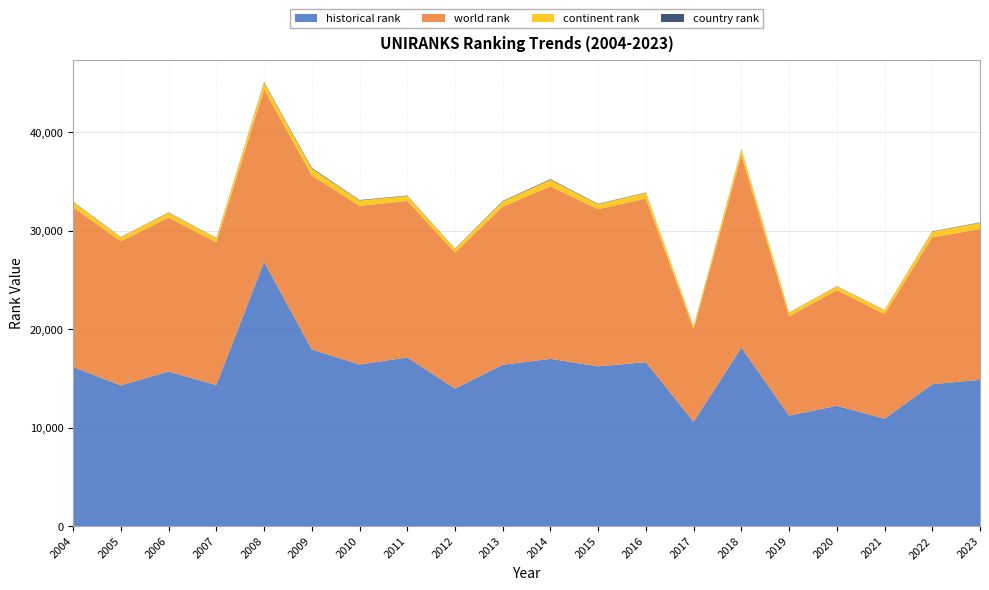

Reading right to left, transcribe all the data shown in this chart.

historical rank: 14847.5	14396.0	10898.5	12211.0	11215.5	18111.5	10588.0	16638.0	16210.0	16978.0	16374.5	13953.0	17126.0	16398.5	17929.0	26828.0	14313.0	15689.5	14277.0	16150.0
world rank: 15304.0	14915.0	10613.0	11738.0	10082.0	19551.0	9400.0	16605.0	15959.0	17507.0	16052.0	13816.0	15886.0	16107.0	17664.0	17495.0	14483.0	15629.0	14625.0	16207.0
continent rank: 629.0	575.0	409.0	387.0	357.0	602.0	291.0	585.0	510.0	664.0	532.0	392.0	504.0	545.0	693.0	678.0	424.0	495.0	423.0	527.0
country rank: 39.0	36.0	19.0	21.0	19.0	35.0	15.0	35.0	37.0	64.0	50.0	23.0	38.0	48.0	73.0	70.0	25.0	32.0	23.0	37.0